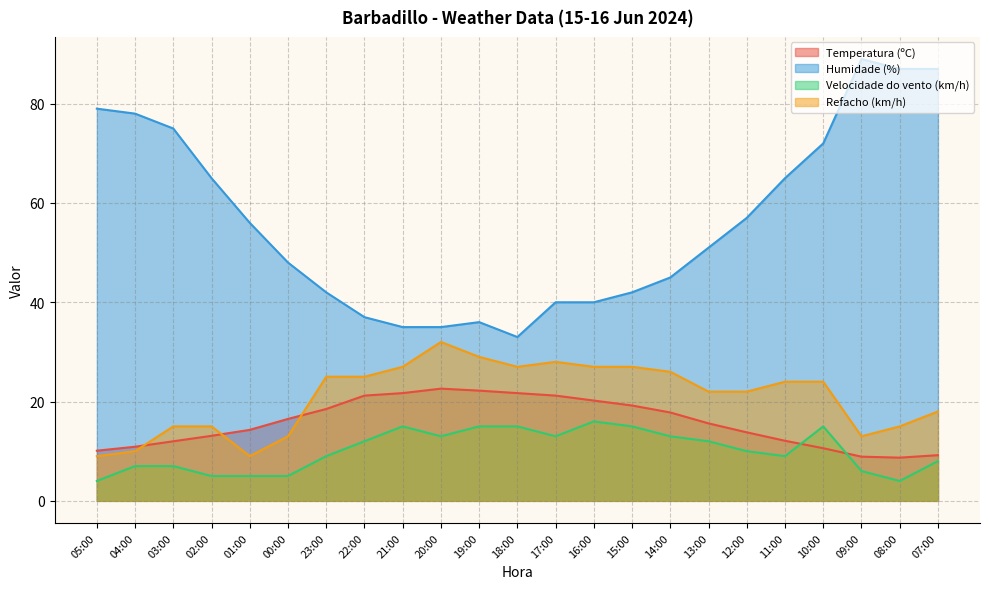

Where is Refacho (km/h) nearest to the value 20?

13:00